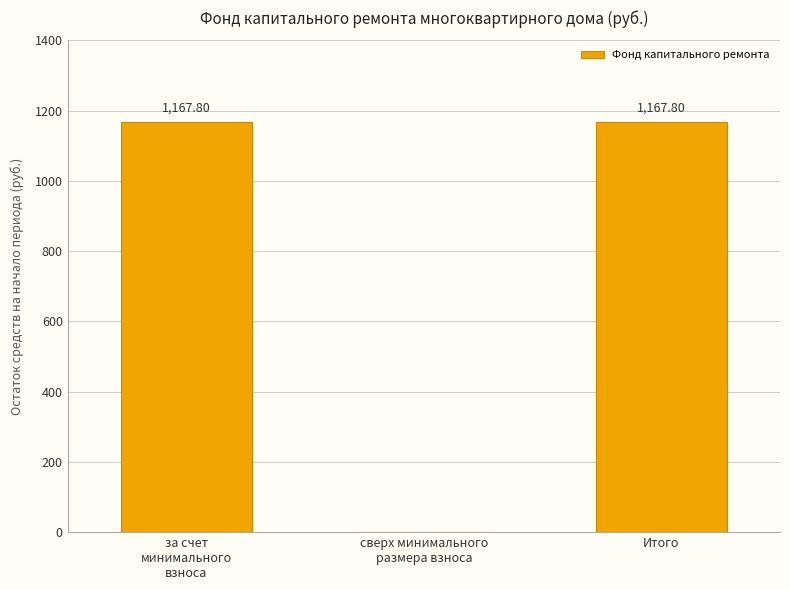

Reading right to left, what are all the values shown in this chart?

1167.8	0.0	1167.8